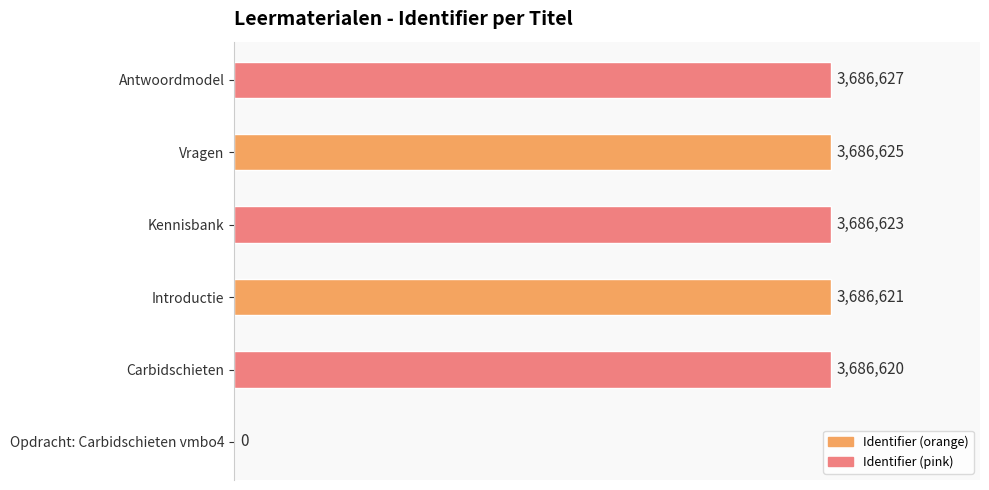

How many distinct data groups are displayed?

1